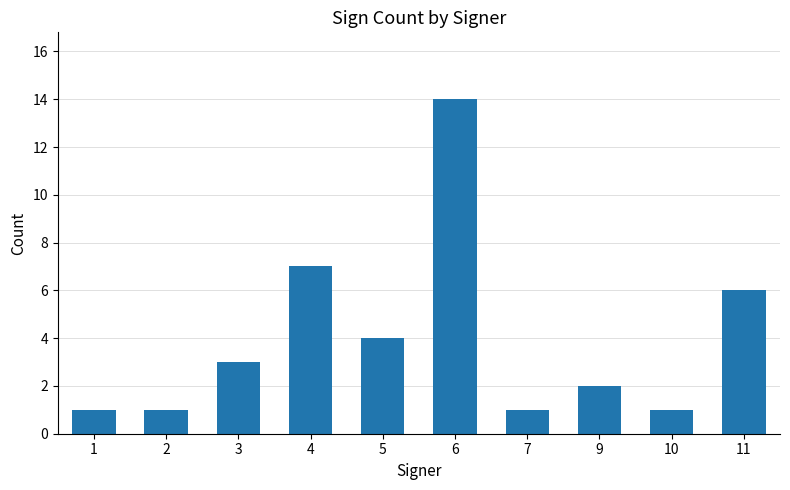

What is the value of the 9th bar from the left?

1